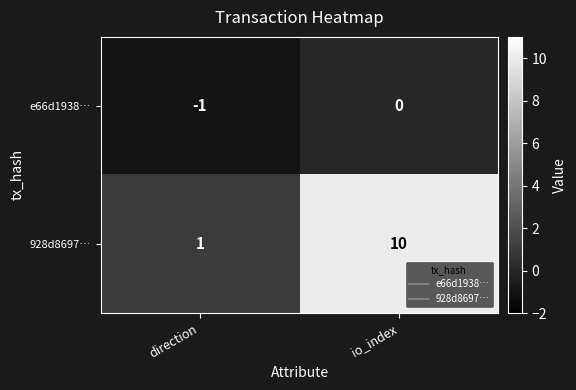

The value of e66d1938… at direction is -1. True or false?

True